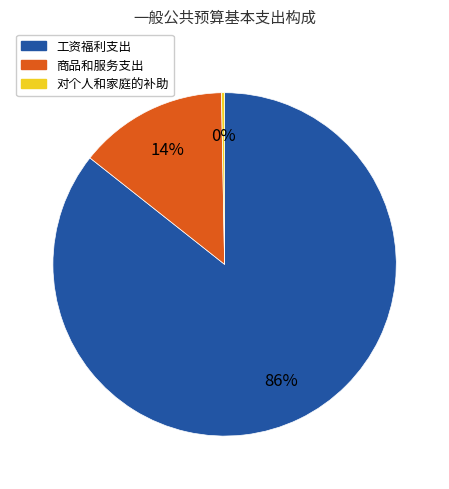

Rank the categories by value from lowest to highest.

对个人和家庭的补助, 商品和服务支出, 工资福利支出